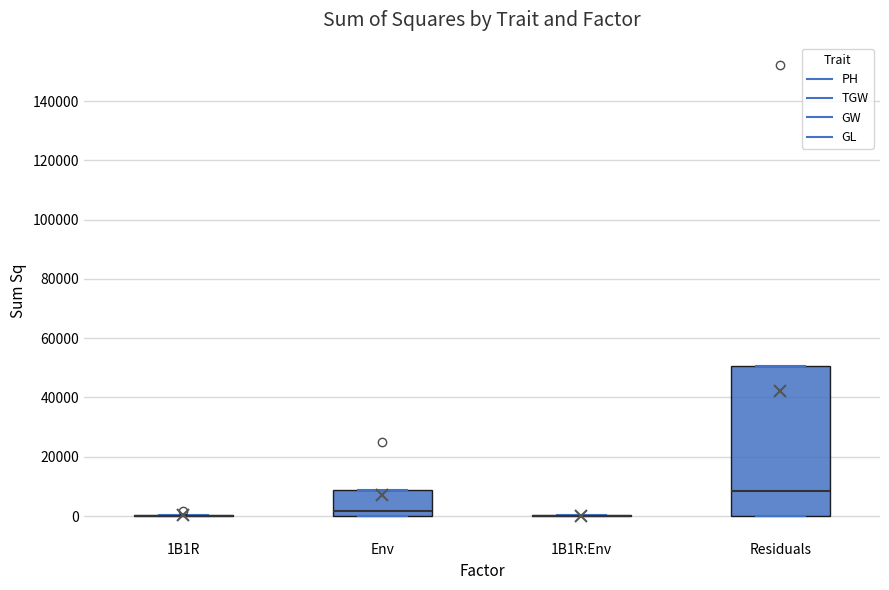

Which box is the tallest, from its lower edge to its upper edge?

Residuals